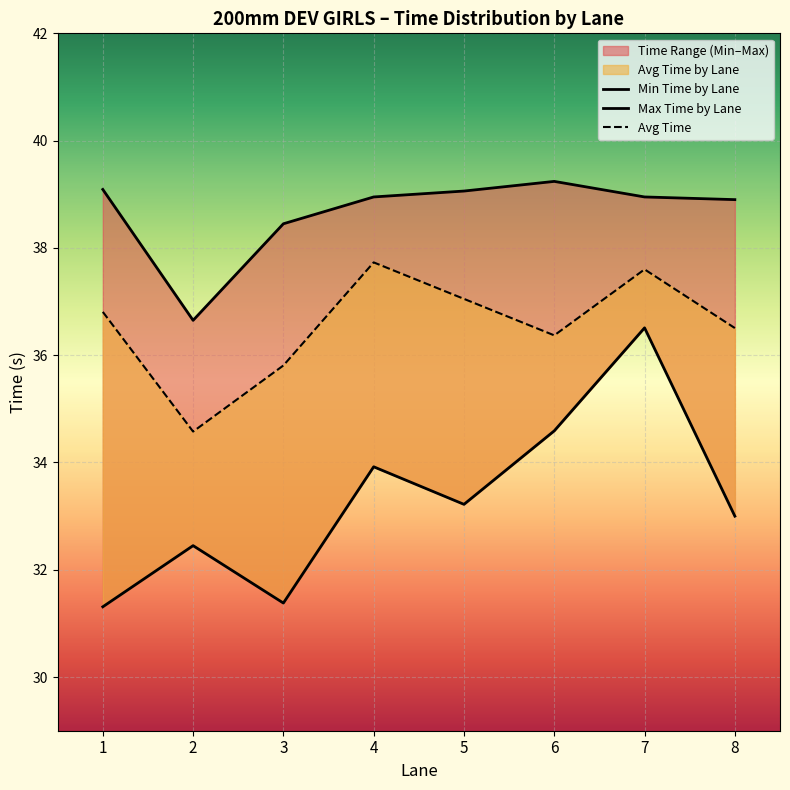

What is the lowest value of the Max Time by Lane series?

36.6